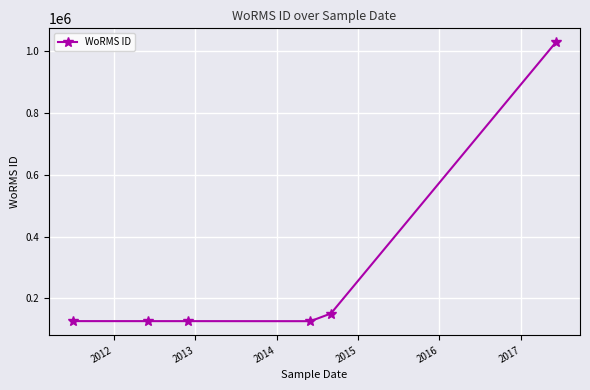

What is the minimum value shown in the chart?

126816